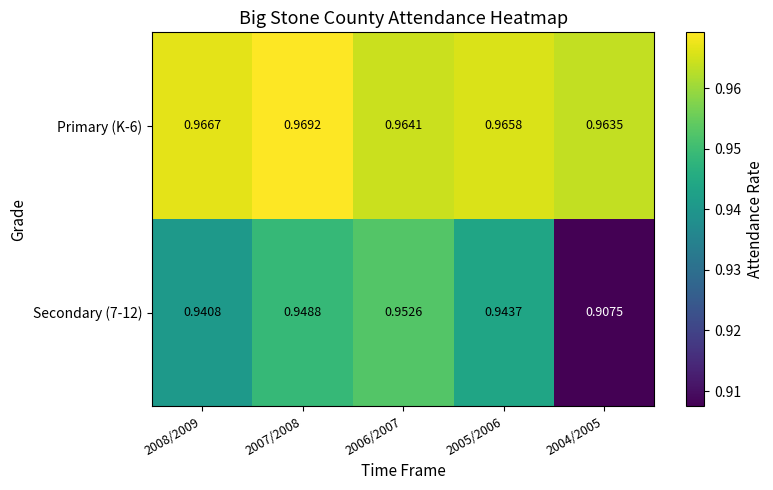

Is the value of Secondary (7-12) at 2004/2005 greater than the value of Primary (K-6) at 2008/2009?

No